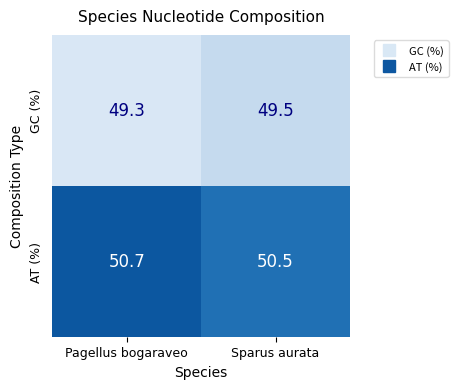

Is the value of AT (%) at Sparus aurata greater than the value of GC (%) at Sparus aurata?

Yes